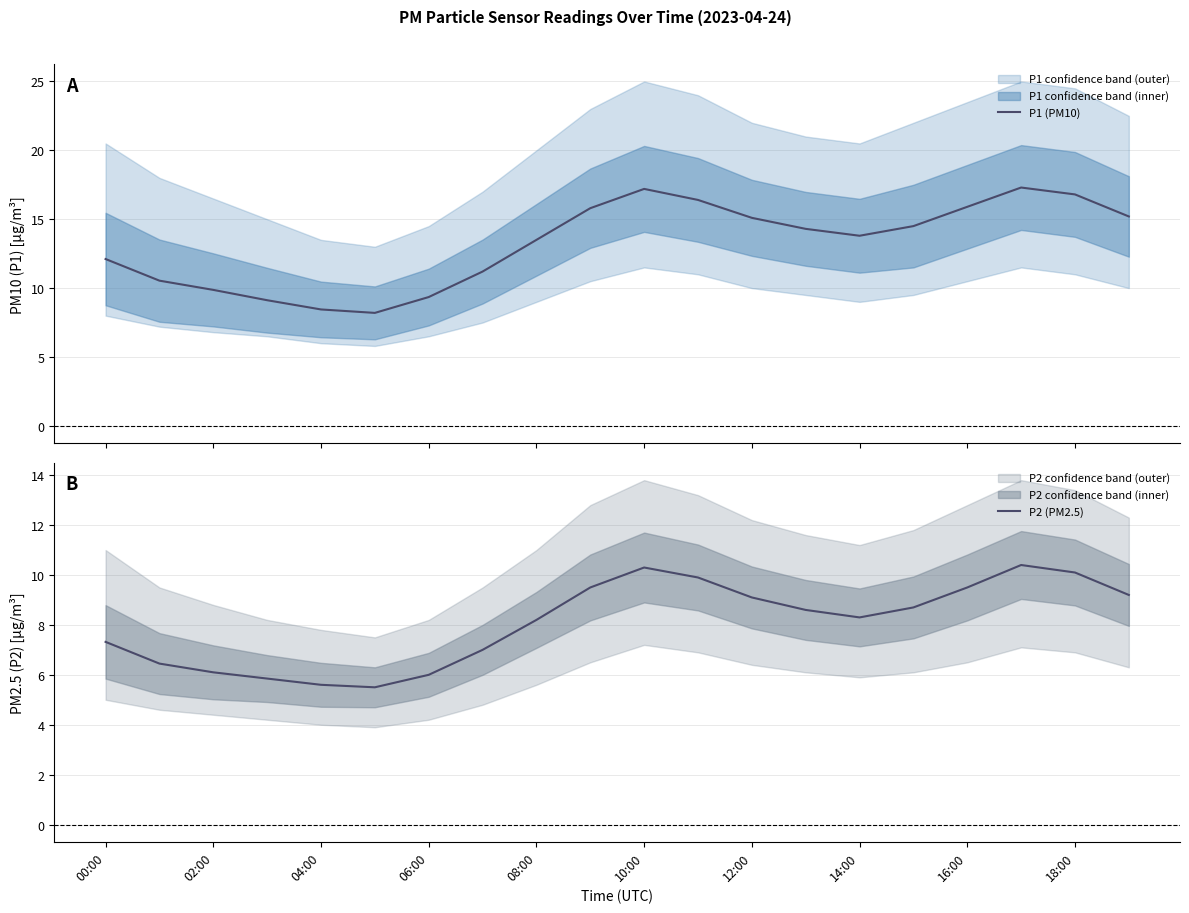

Which series has the largest range (max minus min)?

P1 (PM10)